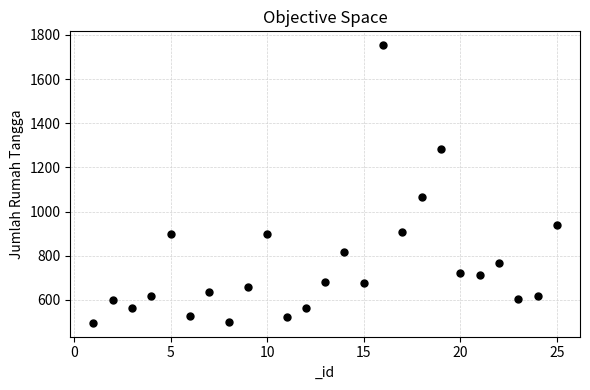

What Y value in the scatter plot is closest to 1124?

1068